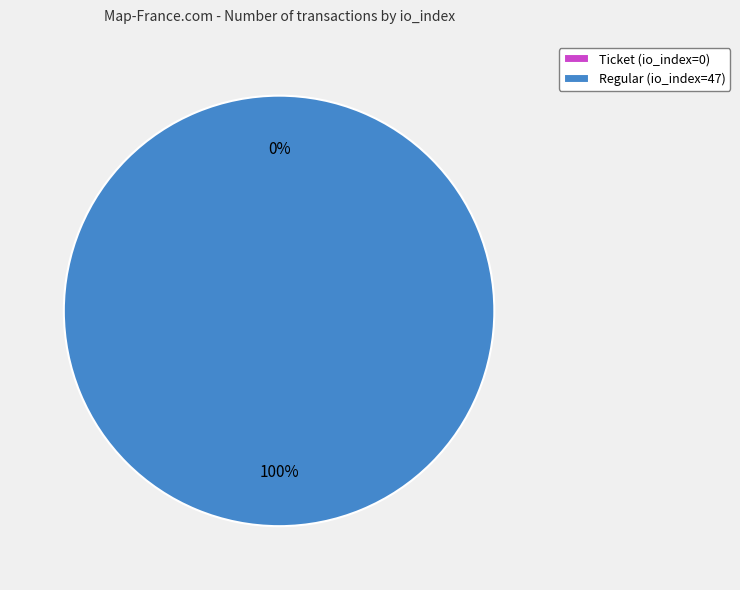

Count the number of slices in the pie.

2